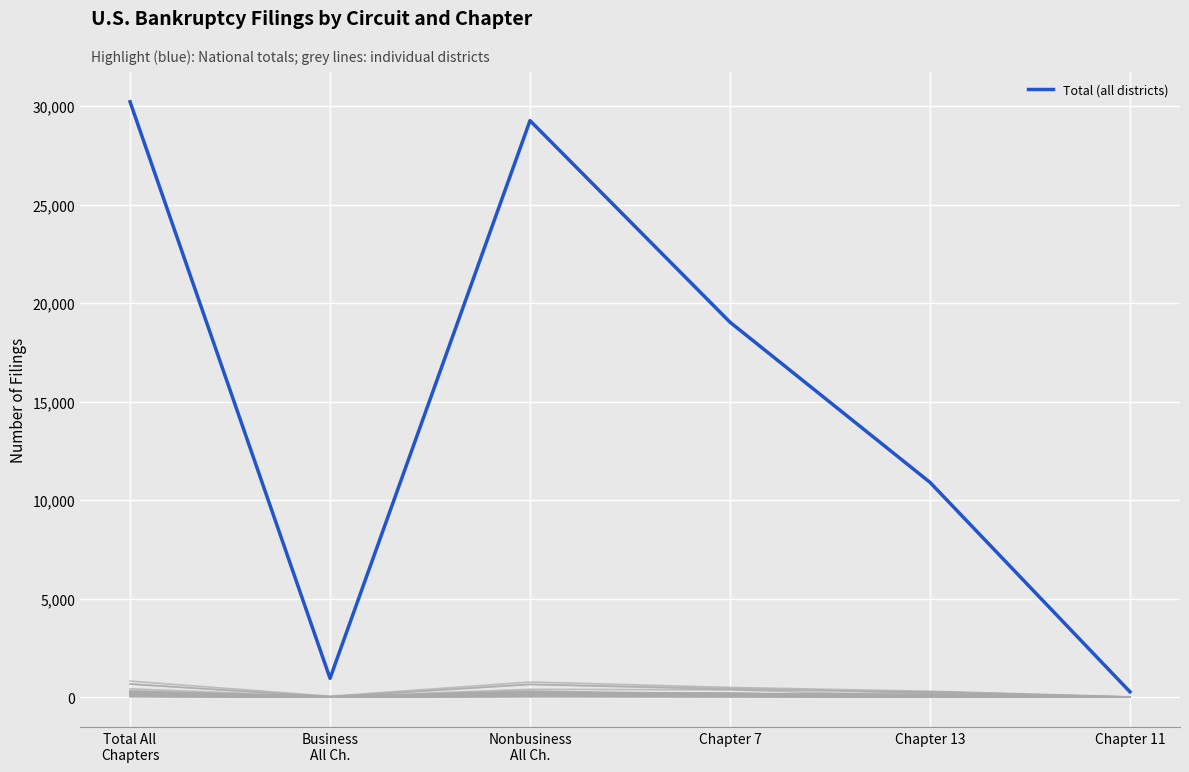

Between Chapter 7 and Chapter 13, which is larger?

Chapter 7